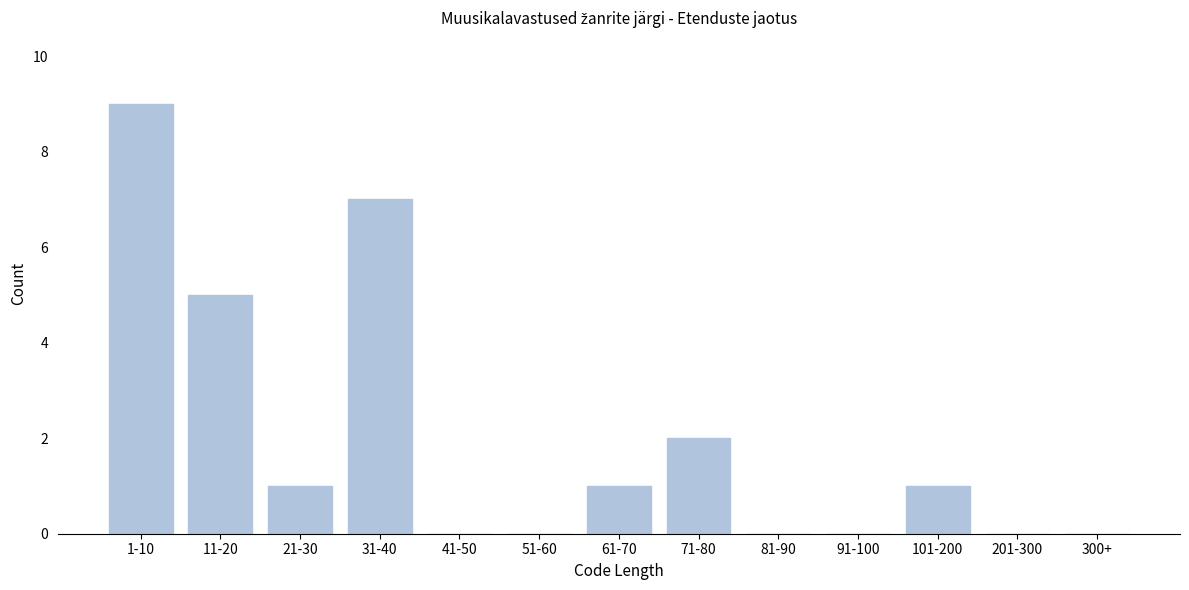

Reading left to right, extract all data points from this chart.

1-10=9	11-20=5	21-30=1	31-40=7	41-50=0	51-60=0	61-70=1	71-80=2	81-90=0	91-100=0	101-200=1	201-300=0	300+=0